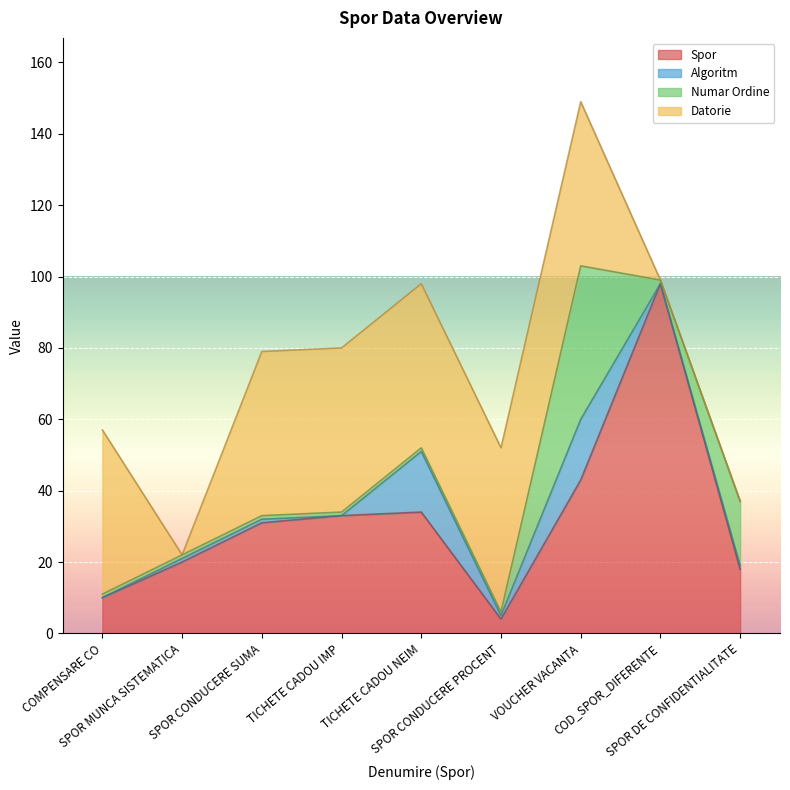

Where does the Algoritm series first go above 1?

TICHETE CADOU NEIM